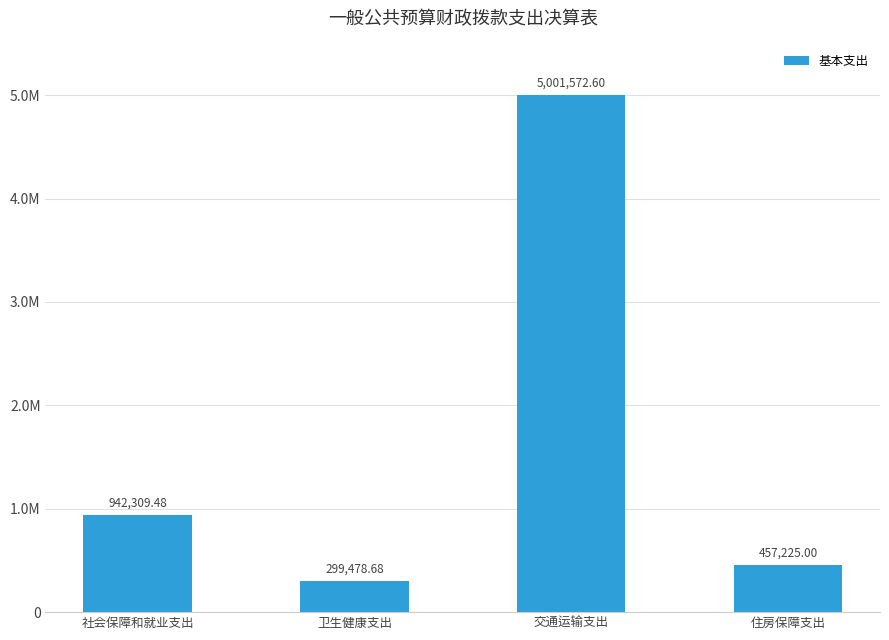

List the labels in order of value, largest first.

交通运输支出, 社会保障和就业支出, 住房保障支出, 卫生健康支出